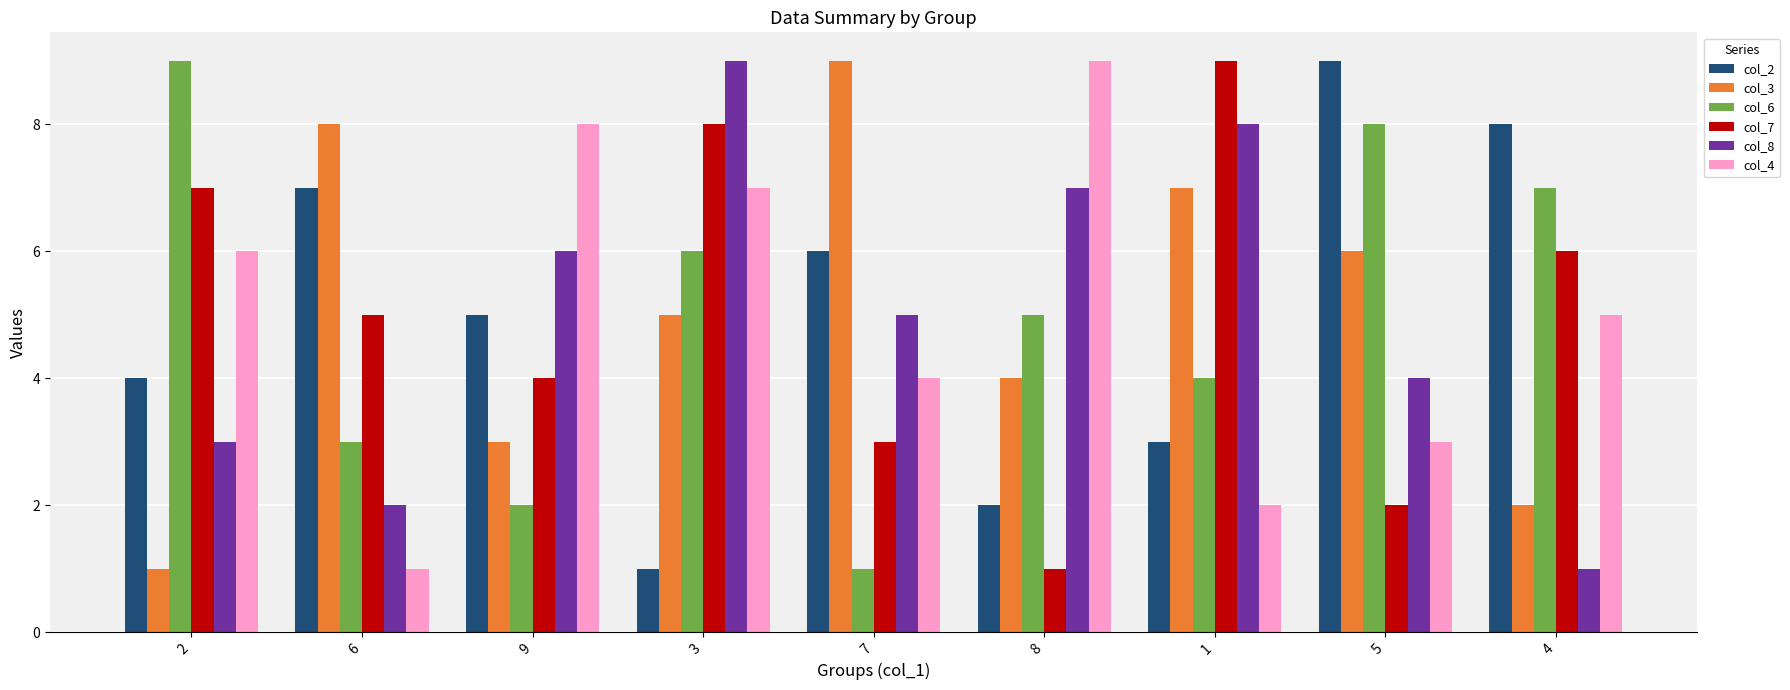

What is the difference between the col_7 values at 9 and 8?

3